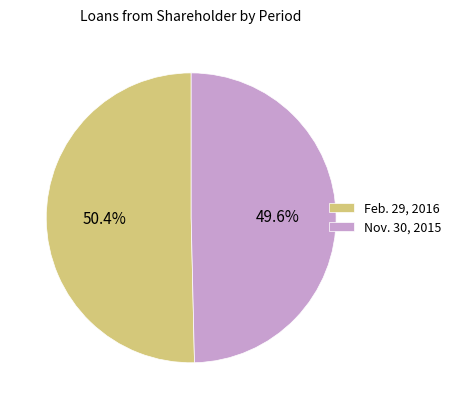

Count the number of slices in the pie.

2